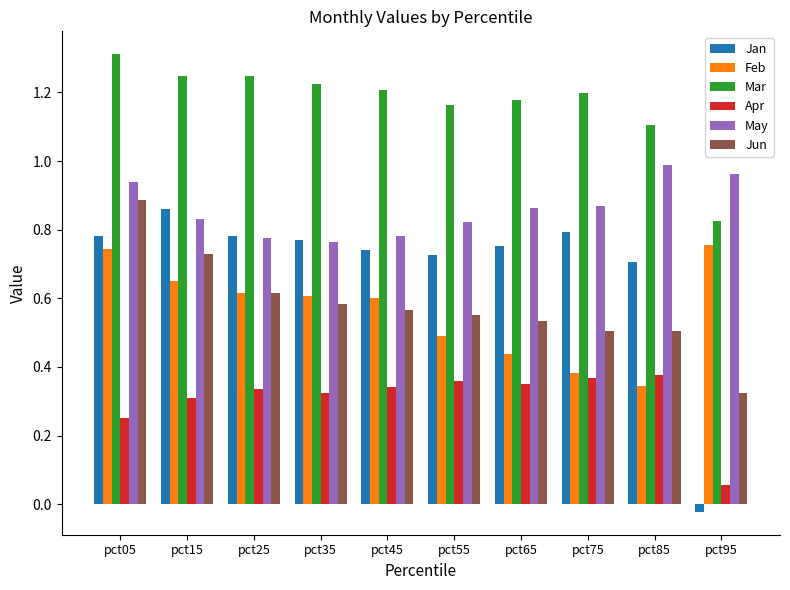

What is the greatest value displayed?

1.3